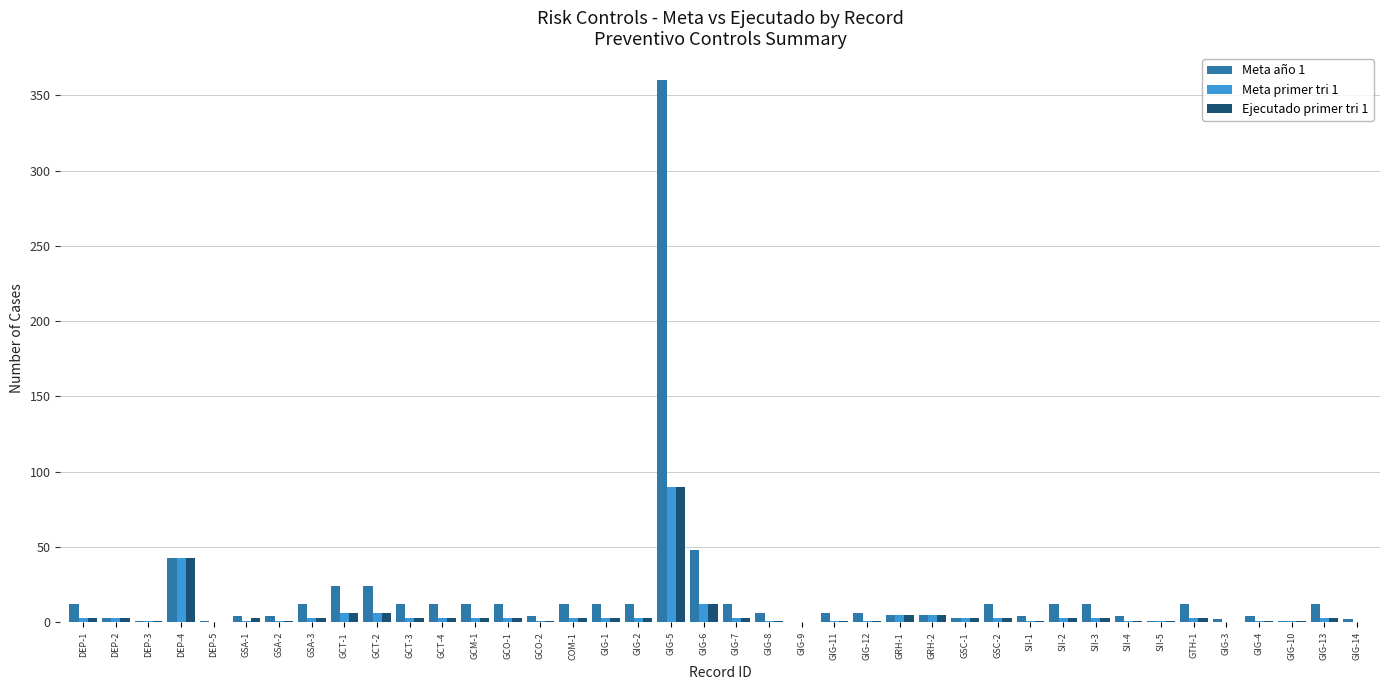

What is the average value of the Meta primer tri 1 series?

6